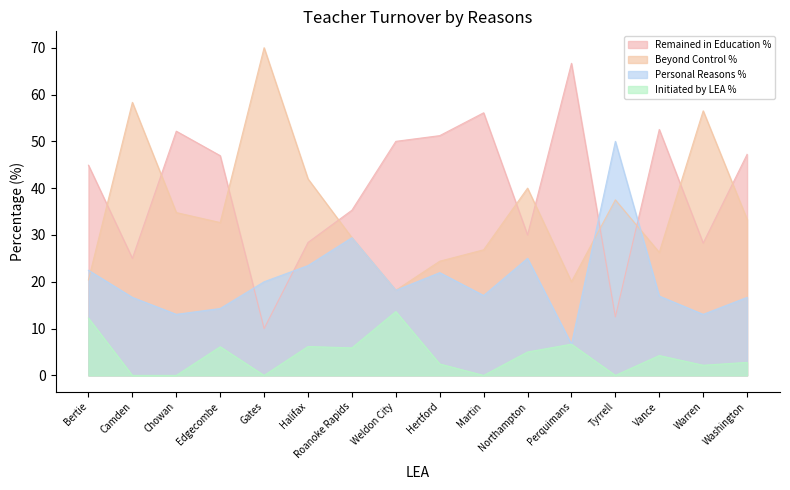

What is the sum of all Remained in Education % values?

637.2